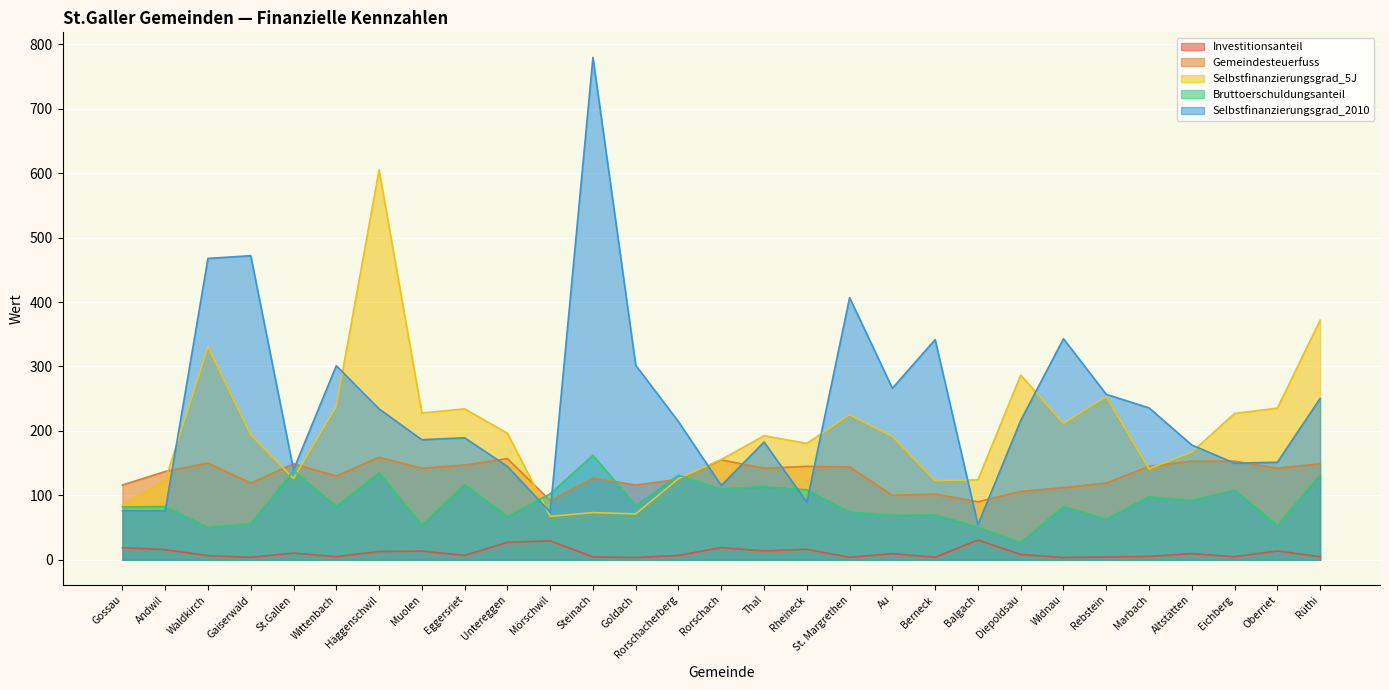

Rank the series at Gossau from highest to lowest value.

Gemeindesteuerfuss, Selbstfinanzierungsgrad_5J, Bruttoerschuldungsanteil, Selbstfinanzierungsgrad_2010, Investitionsanteil